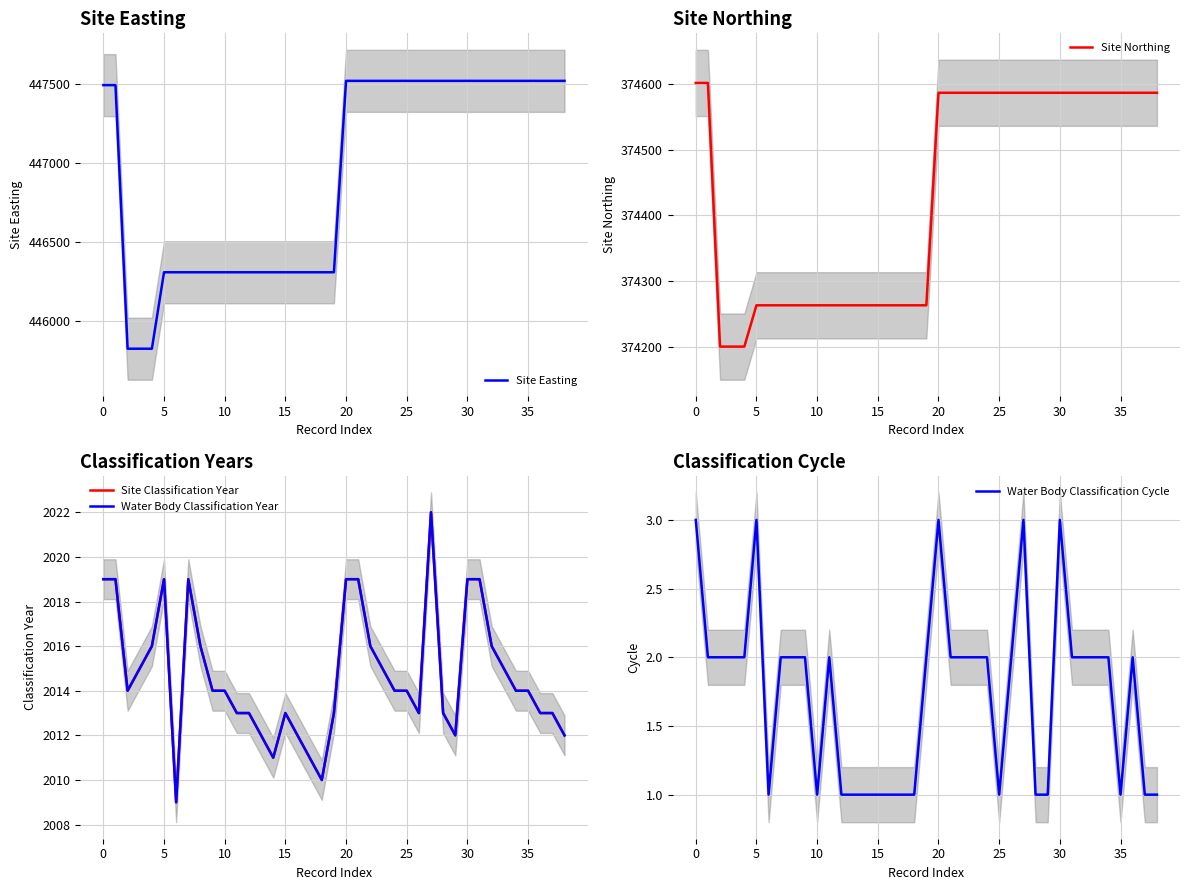

What are all the series names shown in the legend?

Site Easting, Site Northing, Site Classification Year, Water Body Classification Year, Water Body Classification Cycle